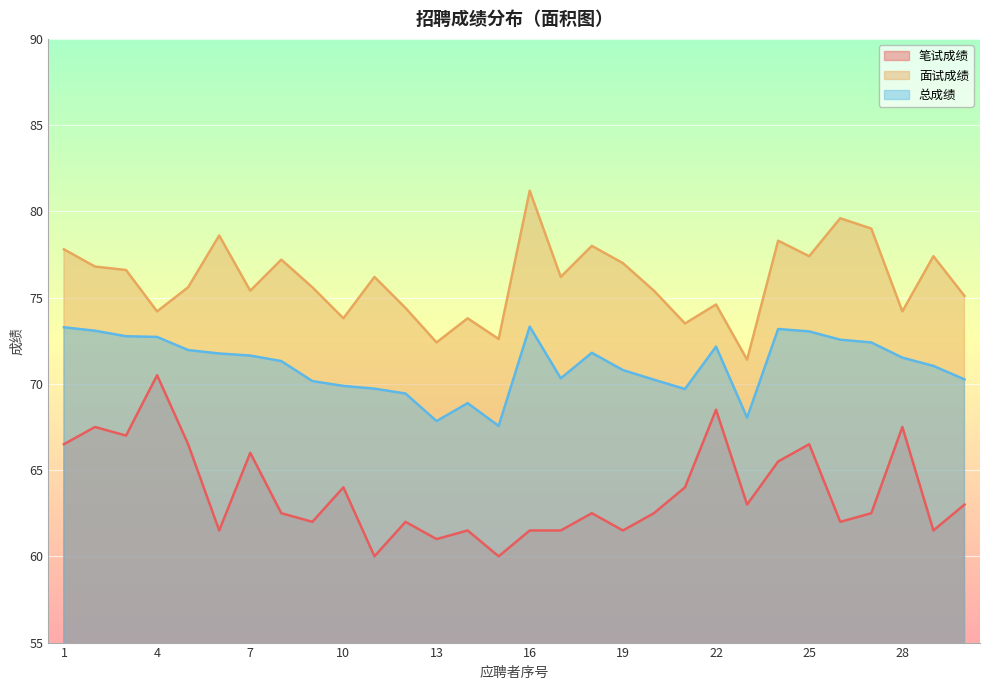

What is the difference between the 面试成绩 values at 19 and 3?

0.4